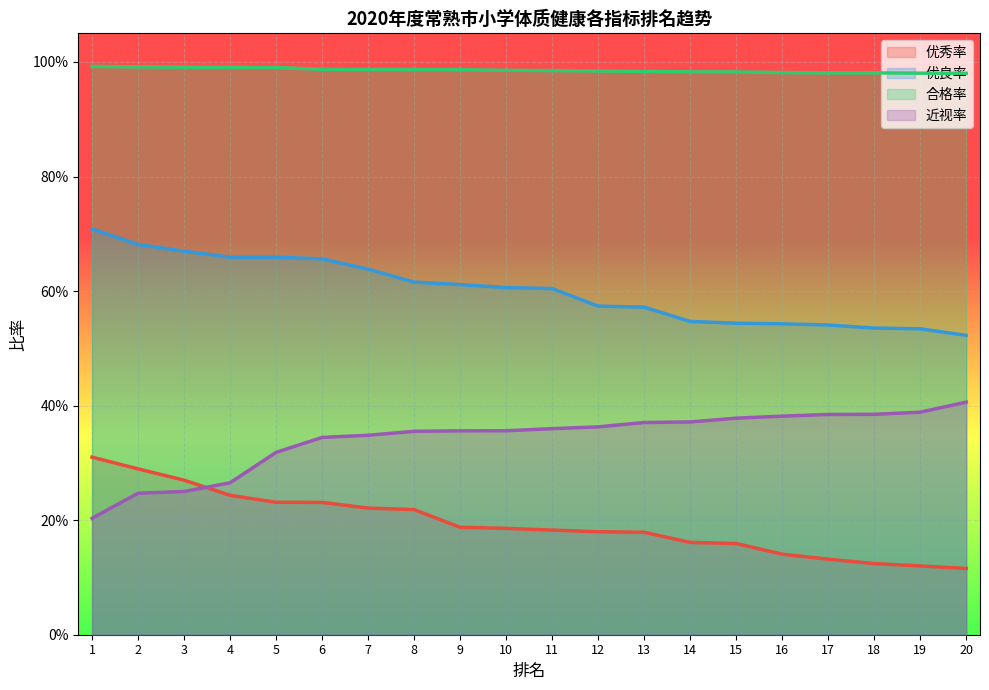

Does the chart display data point markers on the line(s)?

No